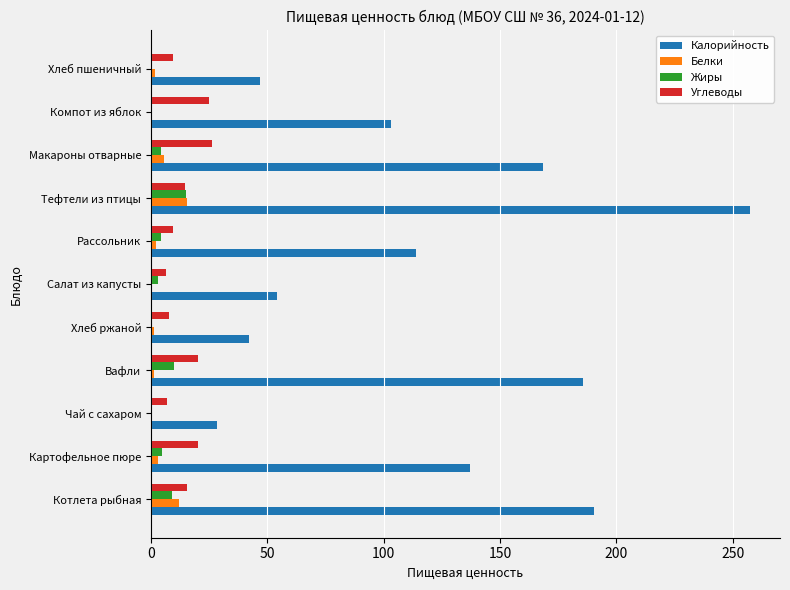

The value of Углеводы at Хлеб пшеничный is 9.7. True or false?

True